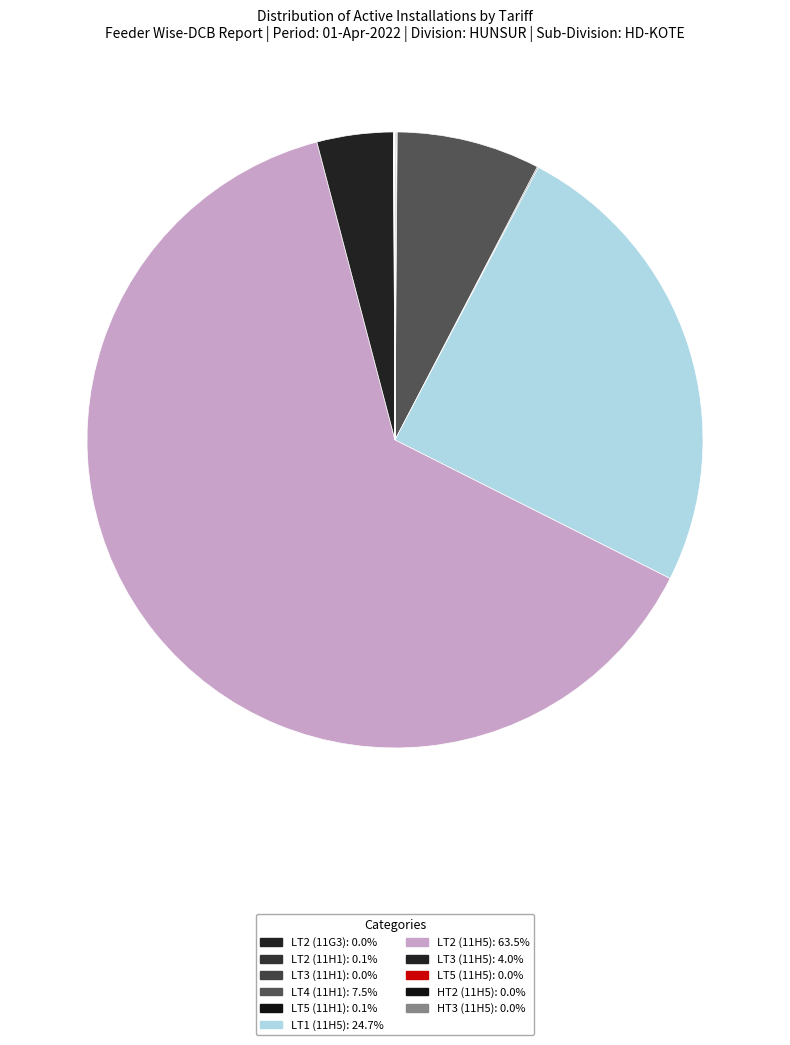

Rank the categories by value from lowest to highest.

LT2 (11G3), LT3 (11H1), LT5 (11H5), HT3 (11H5), HT2 (11H5), LT5 (11H1), LT2 (11H1), LT3 (11H5), LT4 (11H1), LT1 (11H5), LT2 (11H5)